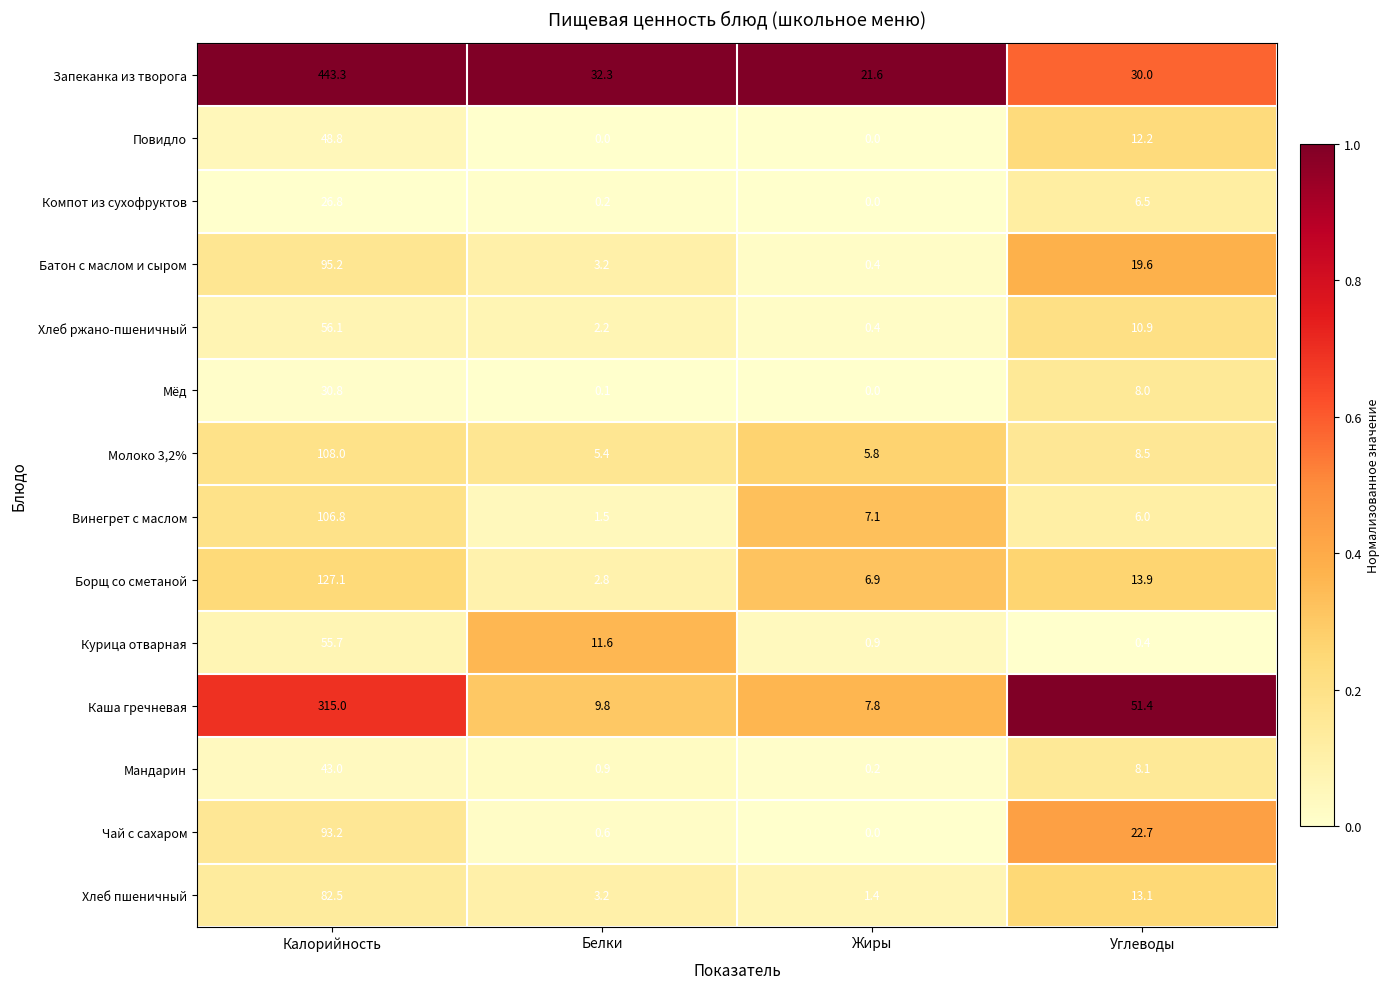

What is the difference between the maximum and minimum values in the Батон с маслом и сыром series?

94.8